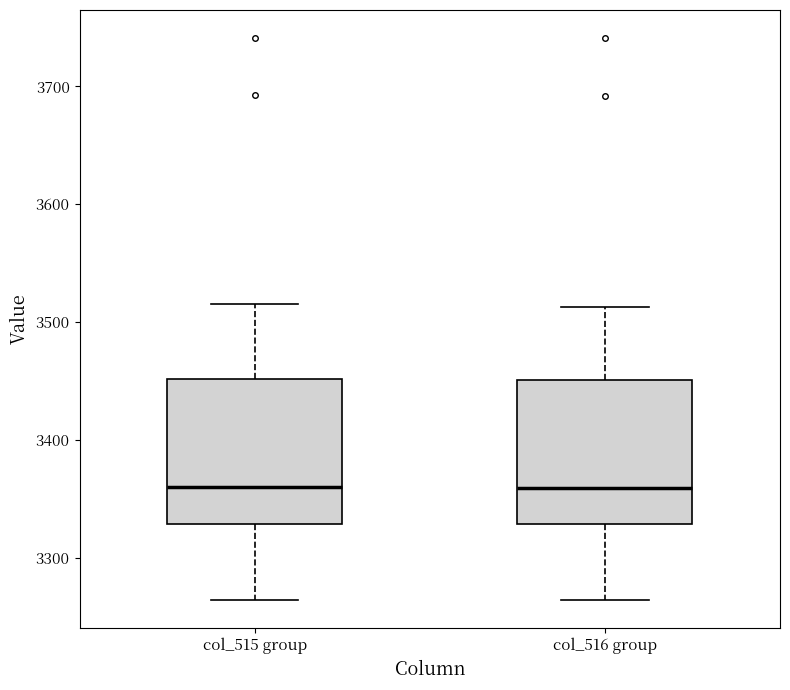

Reading left to right, transcribe this box plot: for each box, give where its median line is, the range the box spans, and where its two whiskers end, as read against the y-axis. The values are not printed on the chart, so give them approximately, as read against the axis.

col_515 group: median 3360, box 3330 to 3450, whiskers 3260 to 3520
col_516 group: median 3360, box 3330 to 3450, whiskers 3260 to 3510